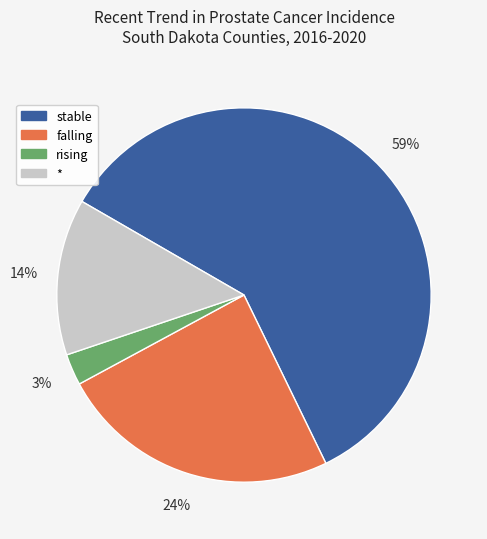

Which has a higher value, falling or *?

falling